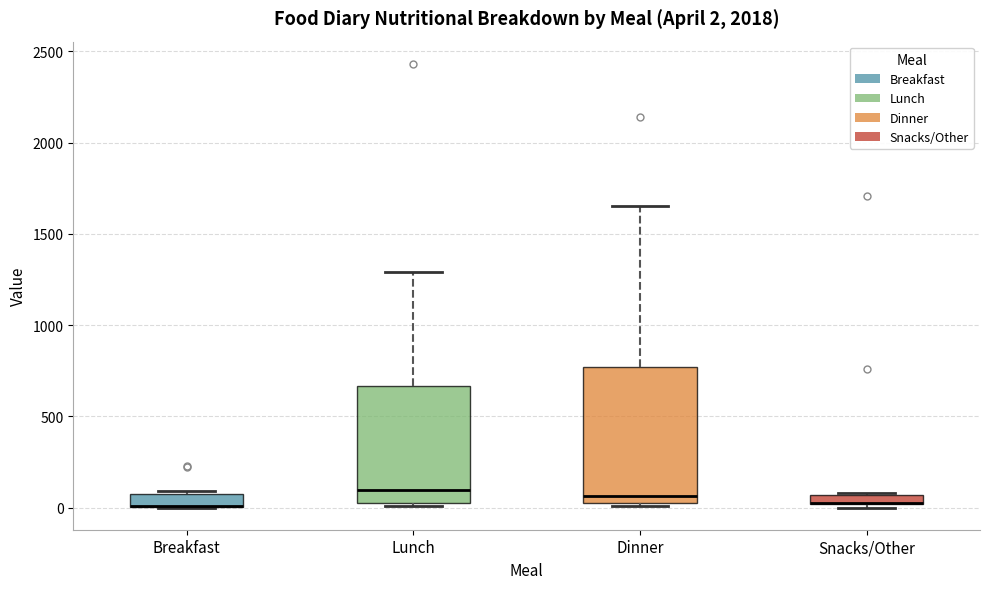

Which box is the tallest, from its lower edge to its upper edge?

Dinner